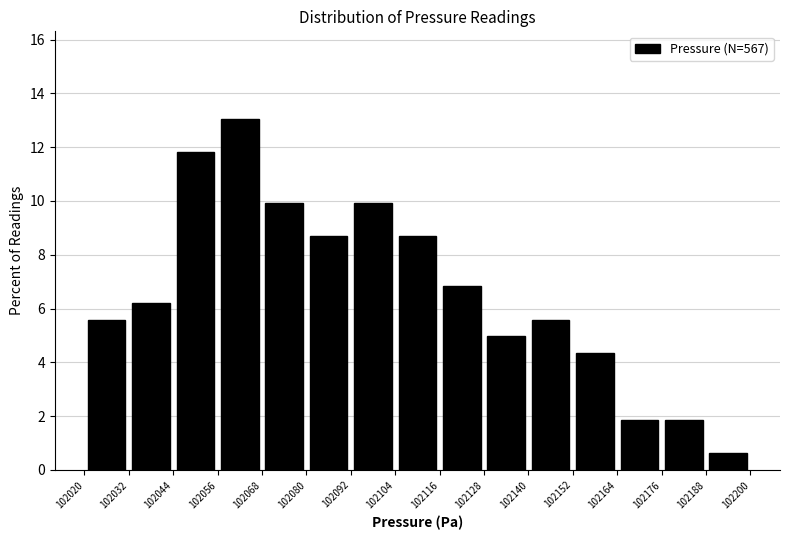

Over which range of the x-axis is the bar tallest?

102056 to 102068